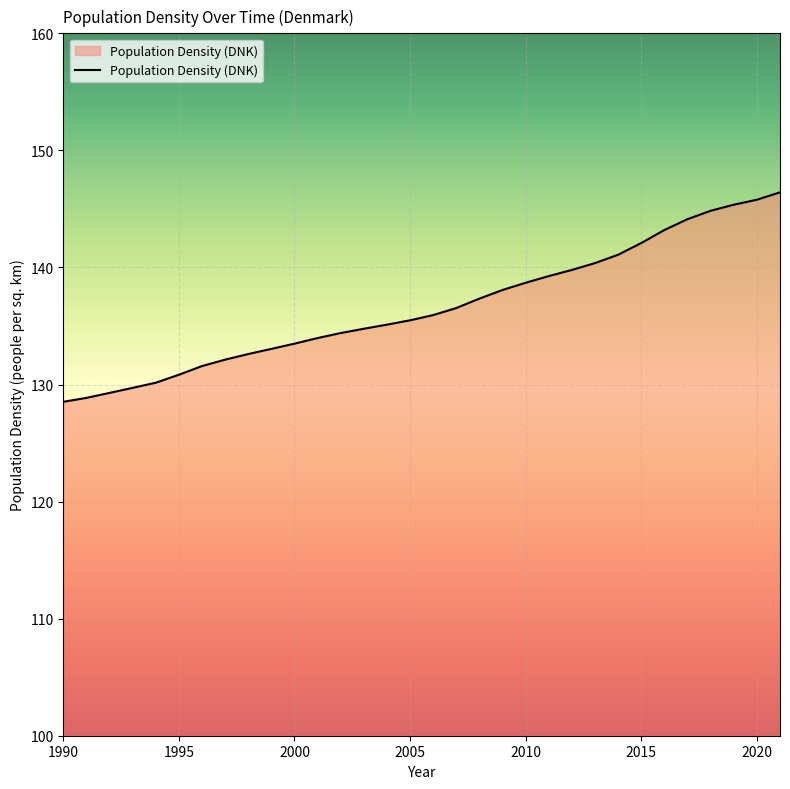

What is the smallest value displayed?

128.5